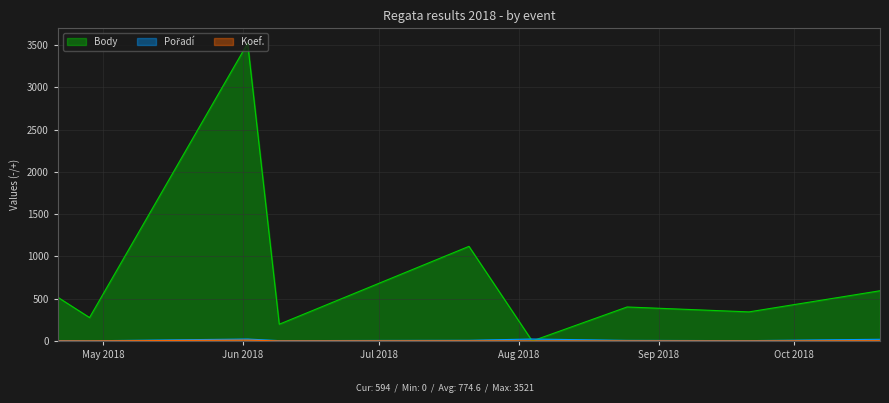

Where is the first local maximum for Body?

2018-06-02